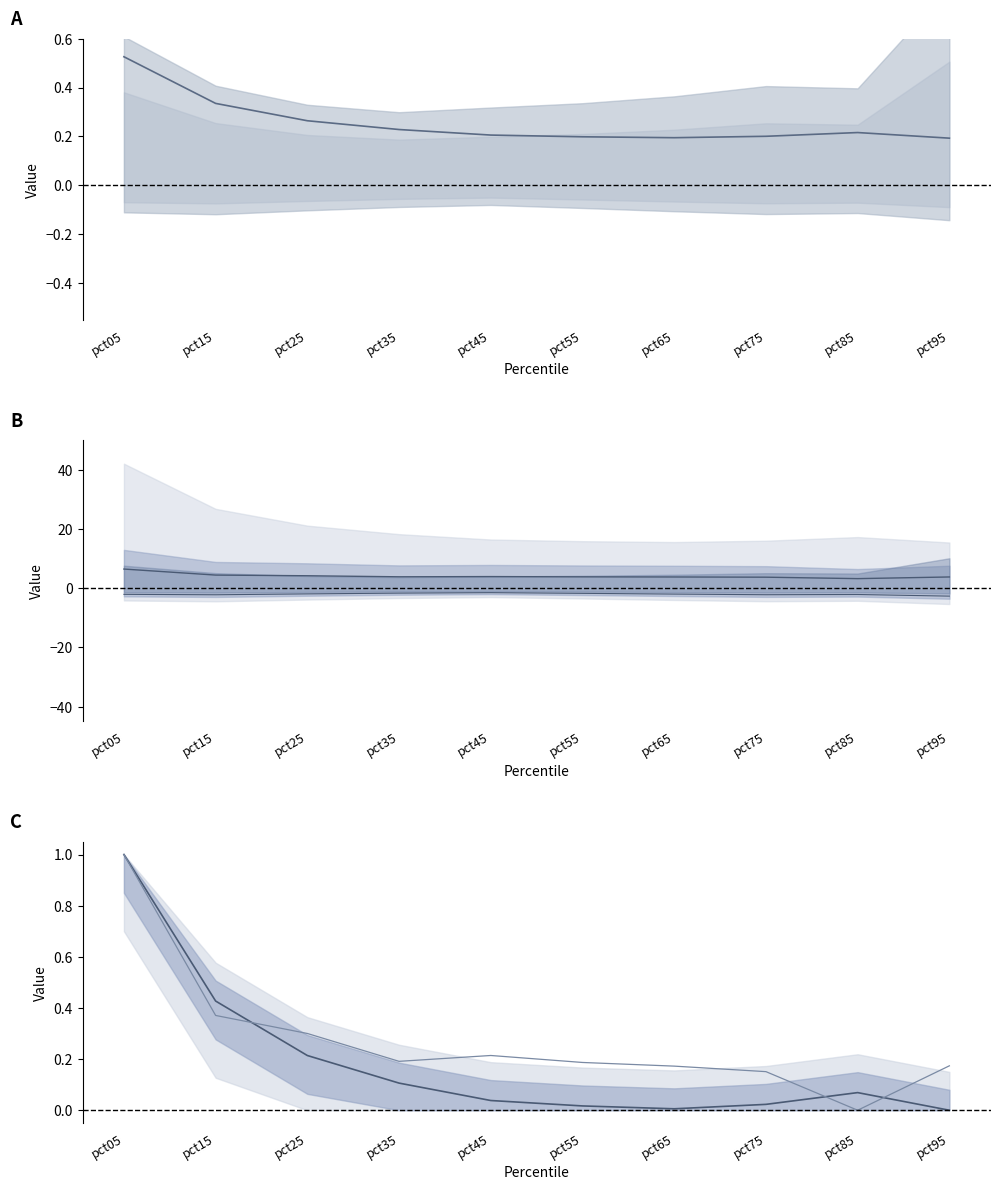

Rank the series at pct15 from lowest to highest value.

May (scaled), Jan (scaled), Jun (norm), Jan (norm), Jun (scaled)